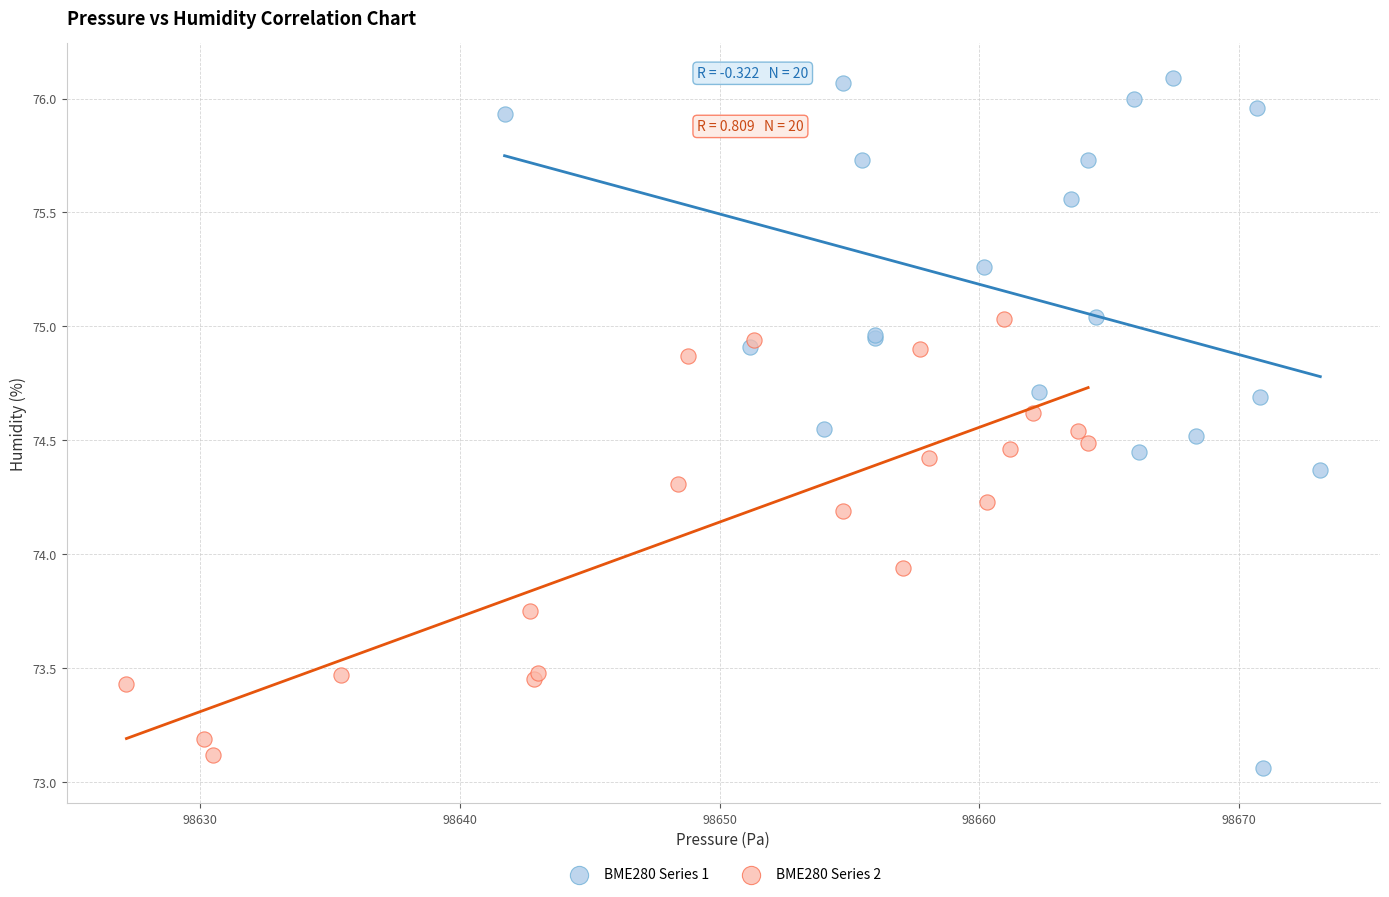

Which series contains the highest Y value?

BME280 Series 1